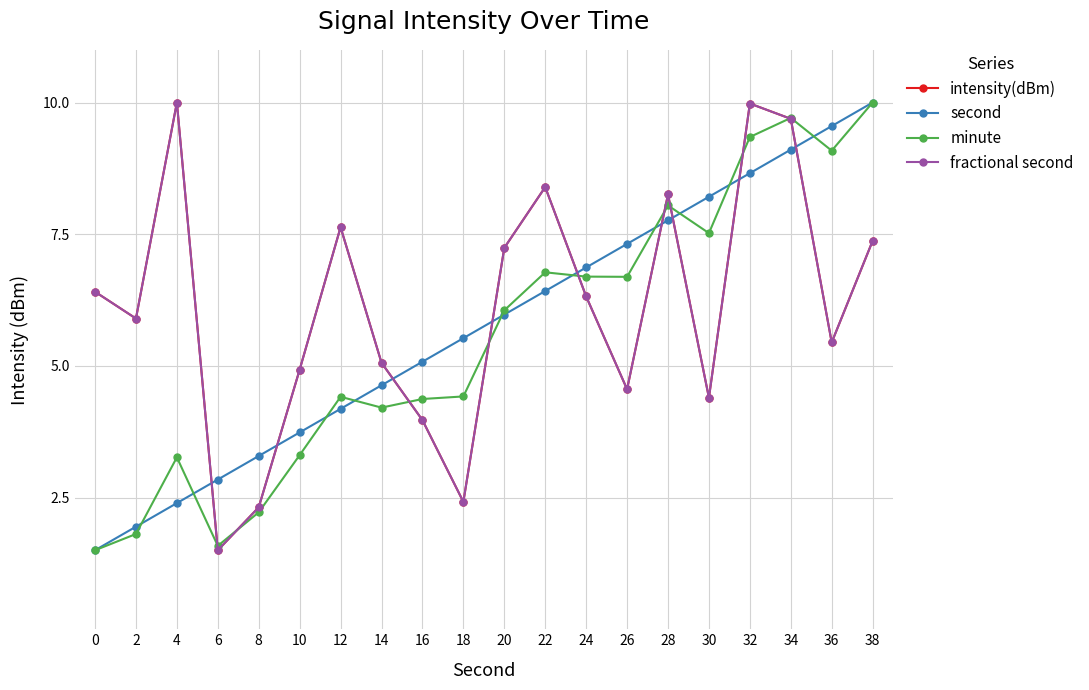

Is this an area chart (filled region under the line)?

No